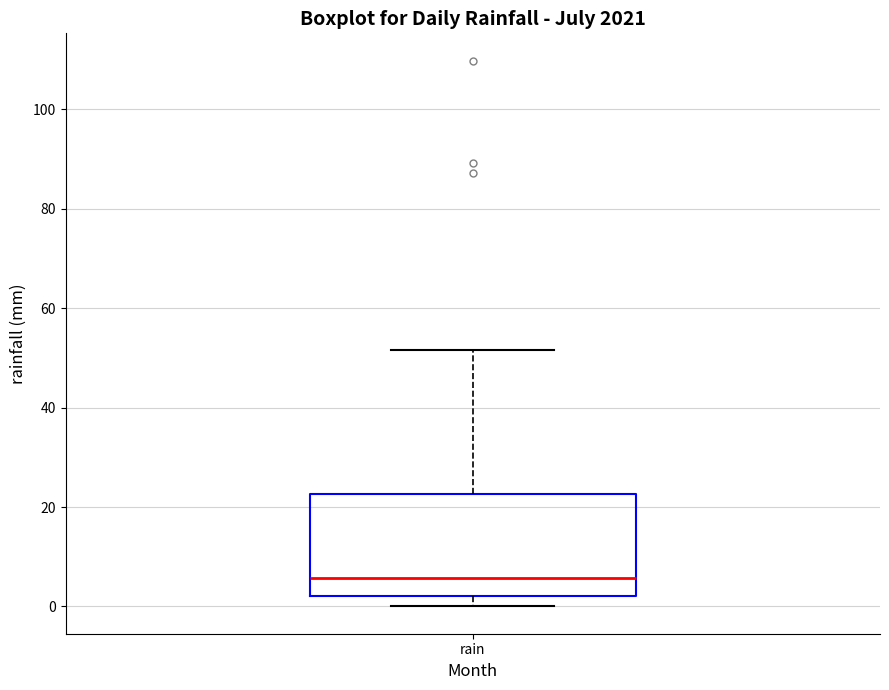

Transcribe this box plot: give where the median line is, the range the box spans, and where the two whiskers end, as read against the y-axis. The values are not printed on the chart, so give them approximately, as read against the axis.

median 6, box 2 to 22, whiskers 0 to 52